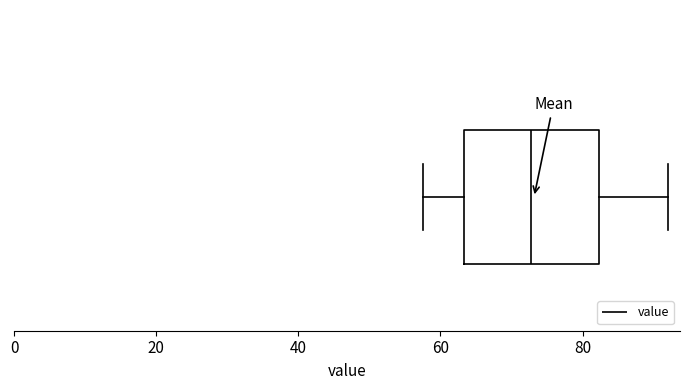

Read this box plot against the x-axis: the position of the median line, the range covered by the box, and the ends of both whiskers. The values are not printed on the chart, so give them approximately, as read against the axis.

median 72, box 64 to 82, whiskers 58 to 92